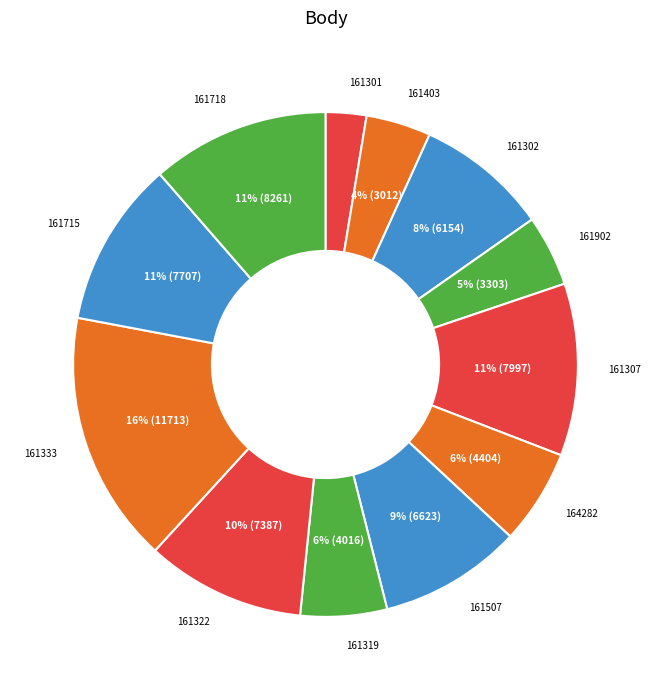

How many segments does this pie chart have?

12